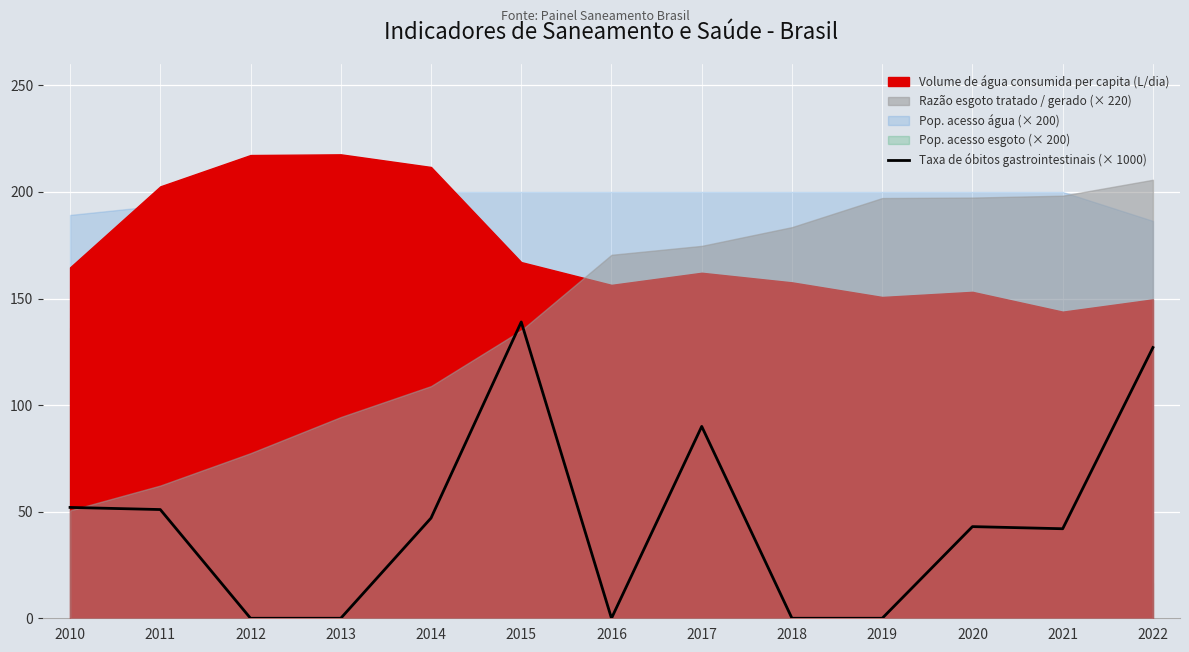

The Taxa de óbitos gastrointestinais (× 1000) series shows 21 at 2021. True or false?

False